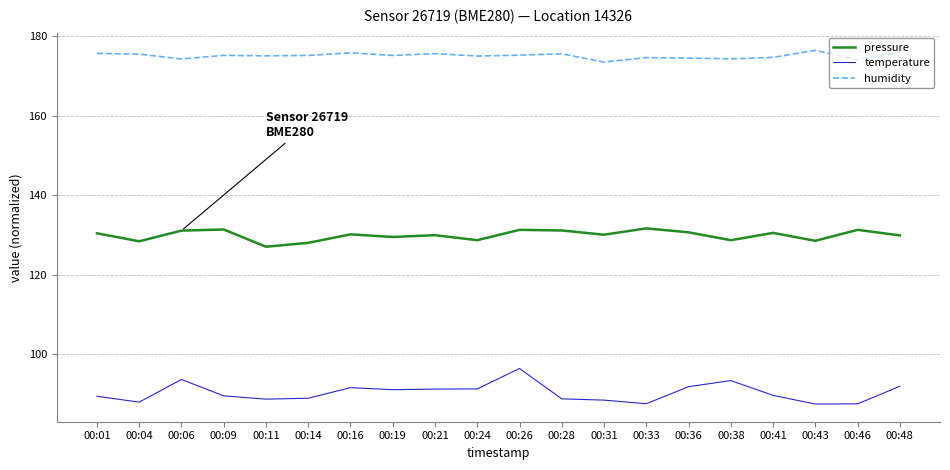

True or false: pressure has a value of 128.4 at 00:04.

True